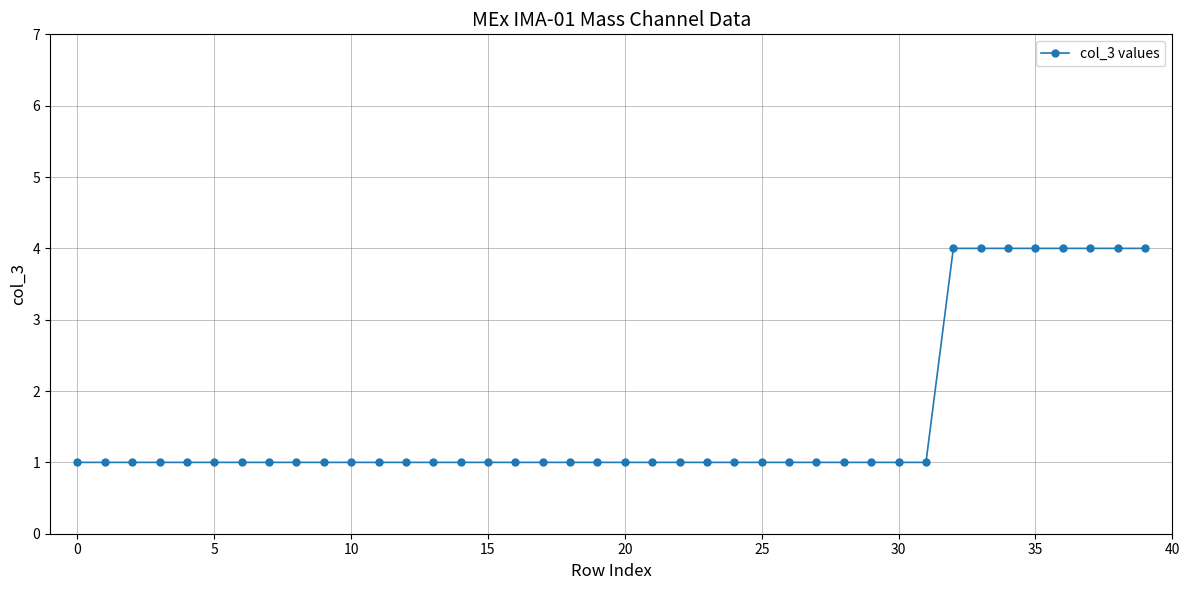

What is the value of the 25th point from the left?

1